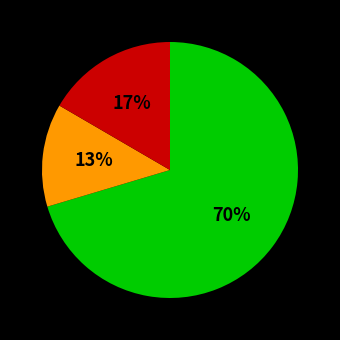

Is there any slice that represents more than half of the pie?

Yes